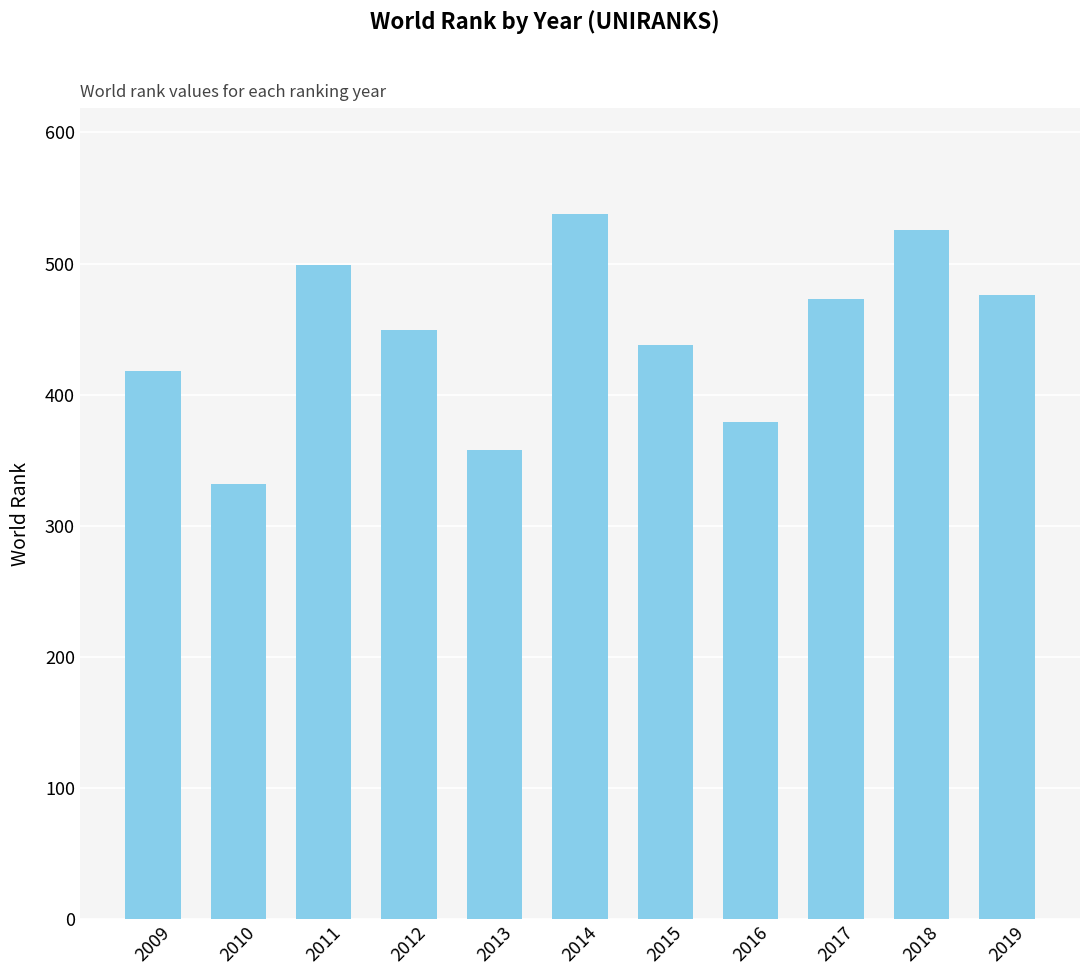

How many data points are less than 449?

5